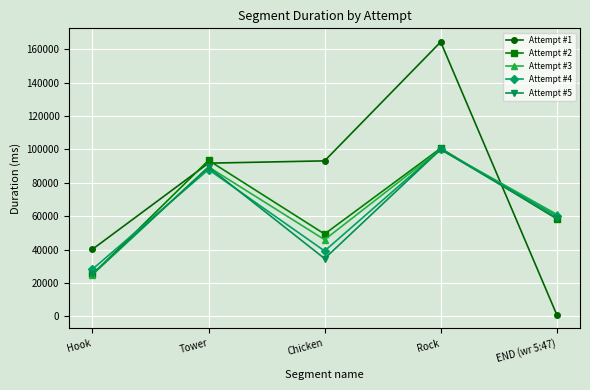

True or false: Attempt #2 has more than 2 interior local peaks.

False